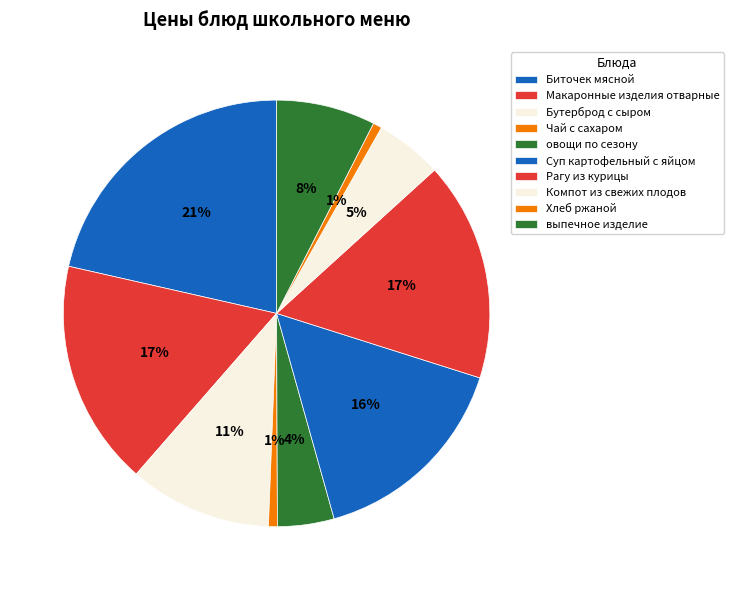

Does Чай с сахаром represent more than half of the total?

No